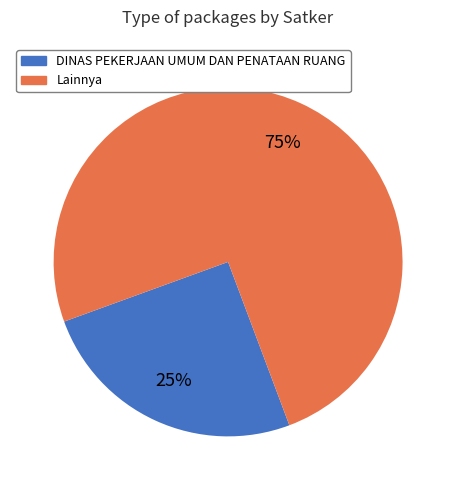

Do DINAS PEKERJAAN UMUM DAN PENATAAN RUANG and Lainnya together represent more than half of the pie?

Yes